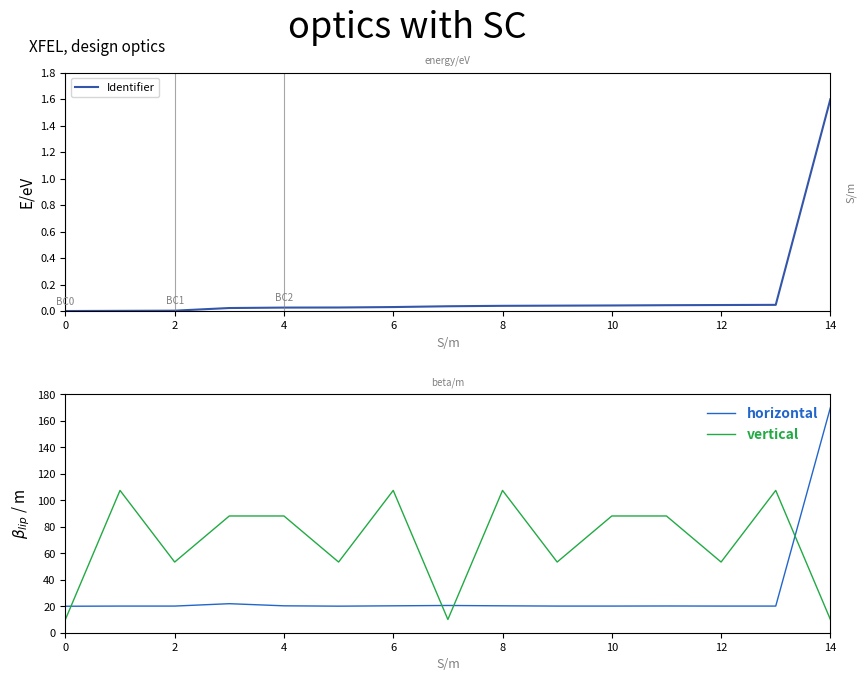

What is the maximum value shown in the chart?

170.0